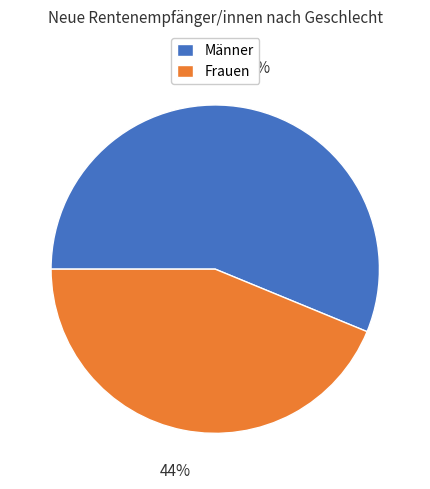

What is the ratio of the value at Frauen to the value at Männer?

0.8